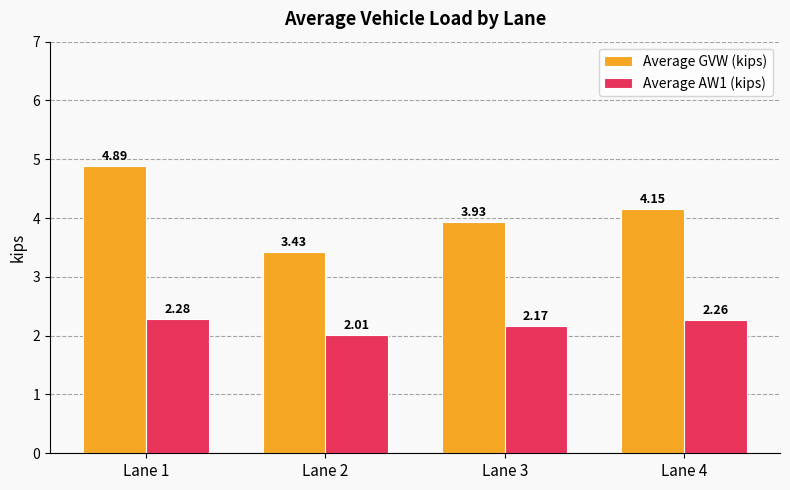

Which series changed the most between Lane 1 and Lane 3?

Average GVW (kips)